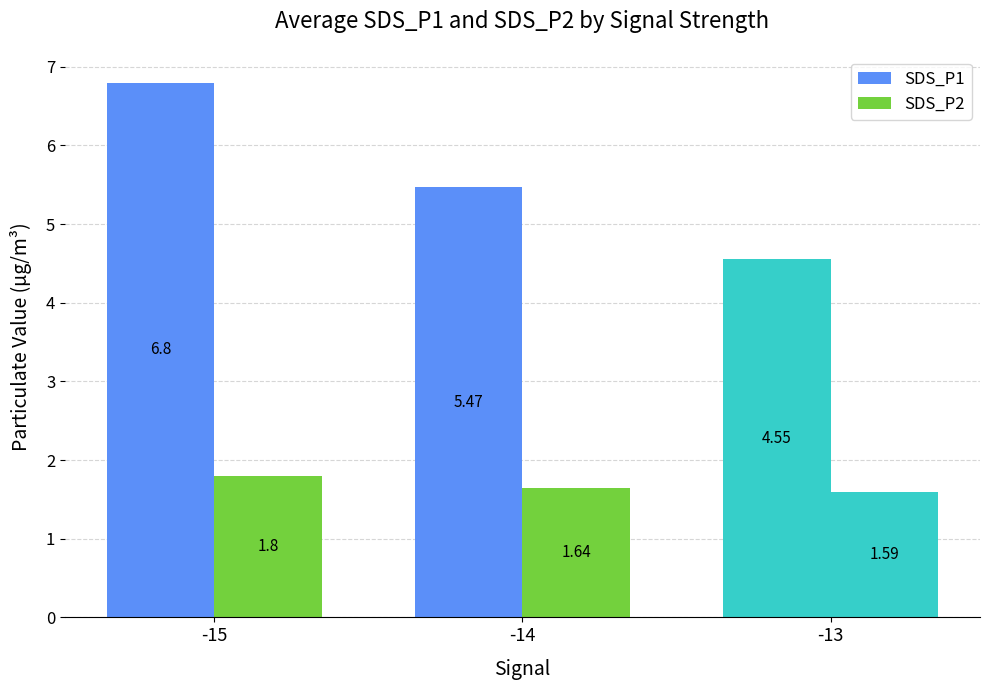

At which label is SDS_P1 closest to 5?

-13